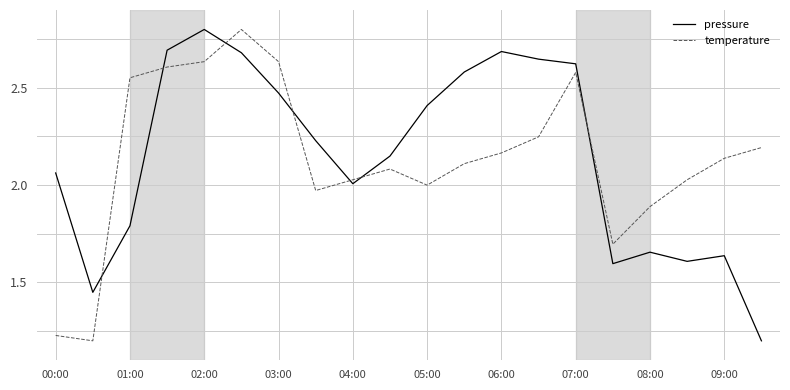

What is the maximum value shown in the chart?

2.8